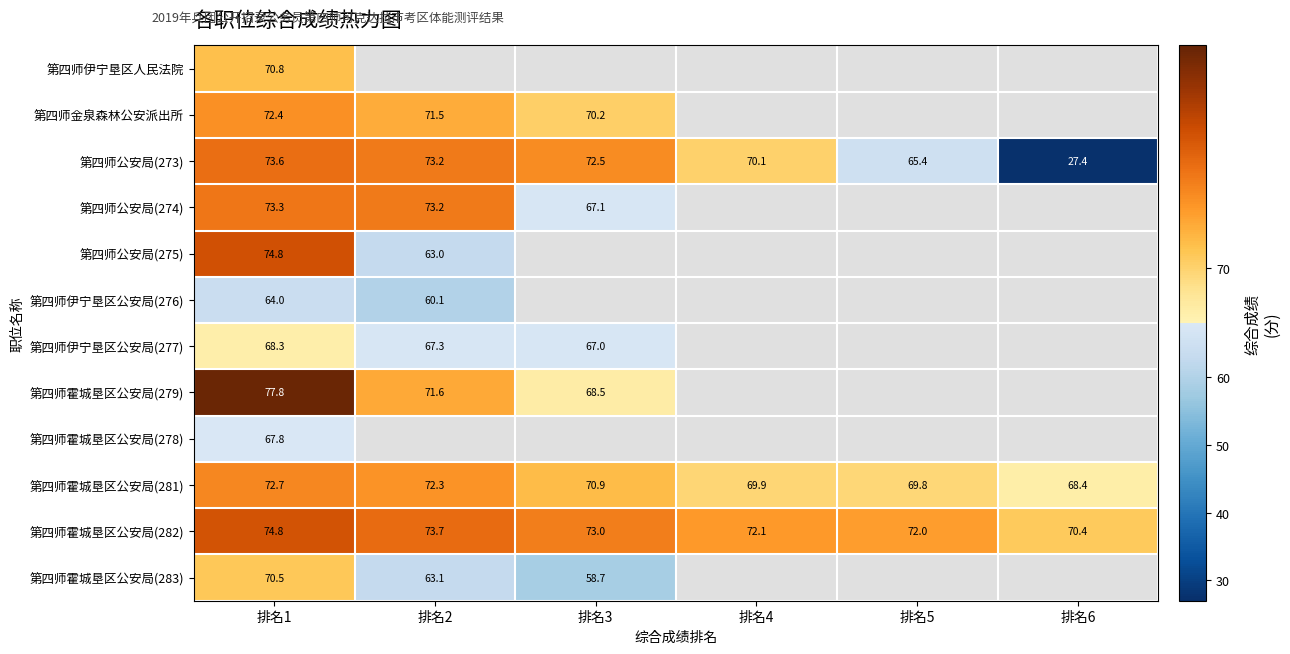

Is the value of 第四师伊宁垦区公安局(277) at 排名2 greater than the value of 第四师霍城垦区公安局(279) at 排名3?

No